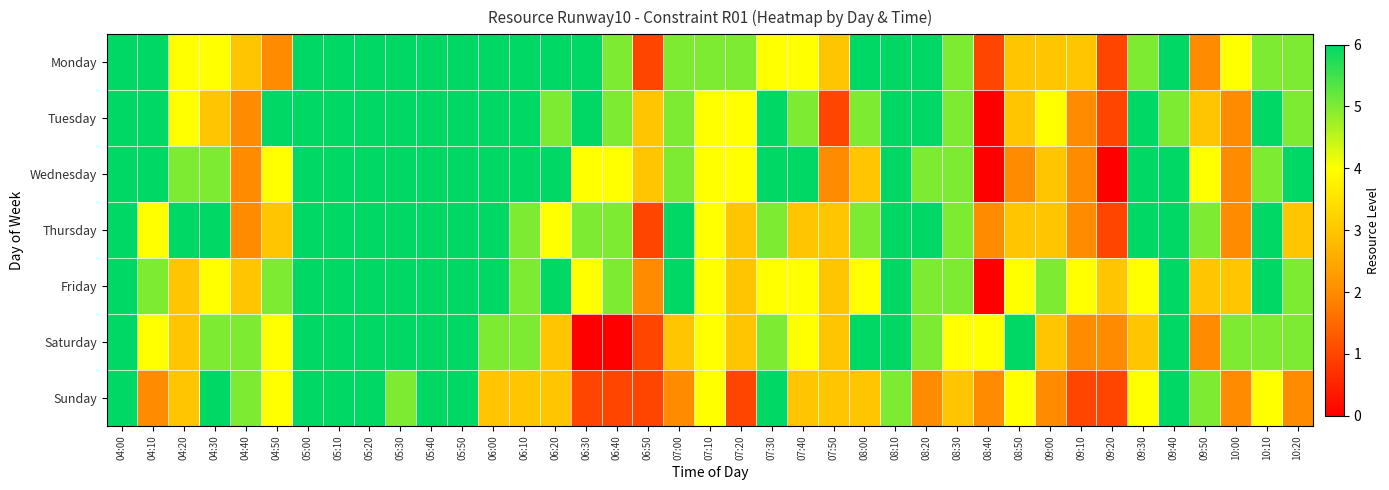

At which category is the sum across all series the highest?

04:00